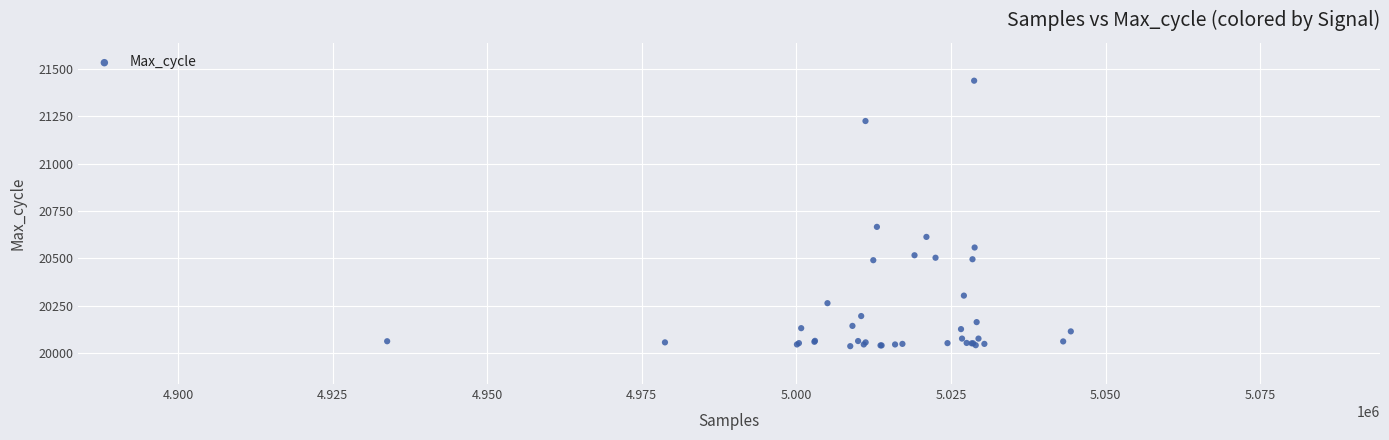

What Y value in the scatter plot is closest to 20737?

20666